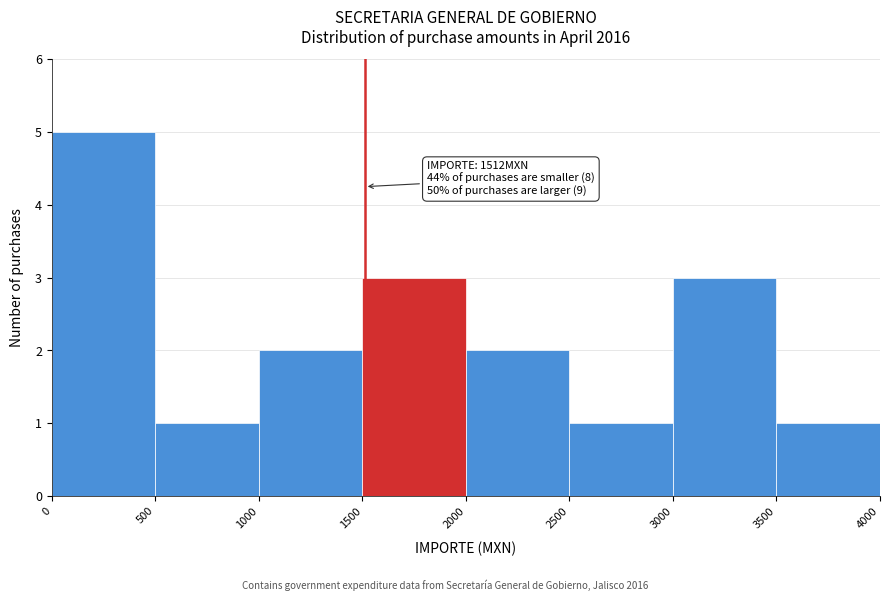

Which range on the x-axis has the tallest bar?

0 to 500